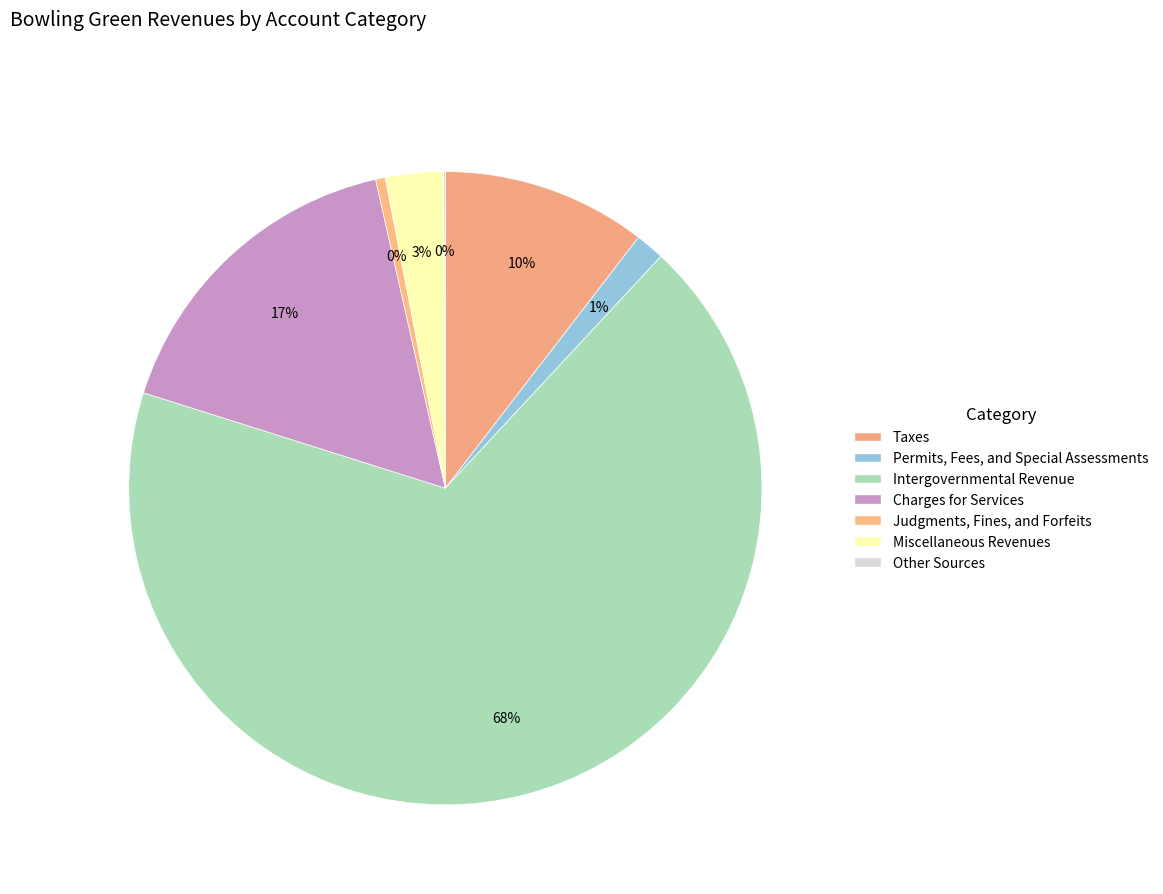

What is the largest slice in the pie chart?

Intergovernmental Revenue